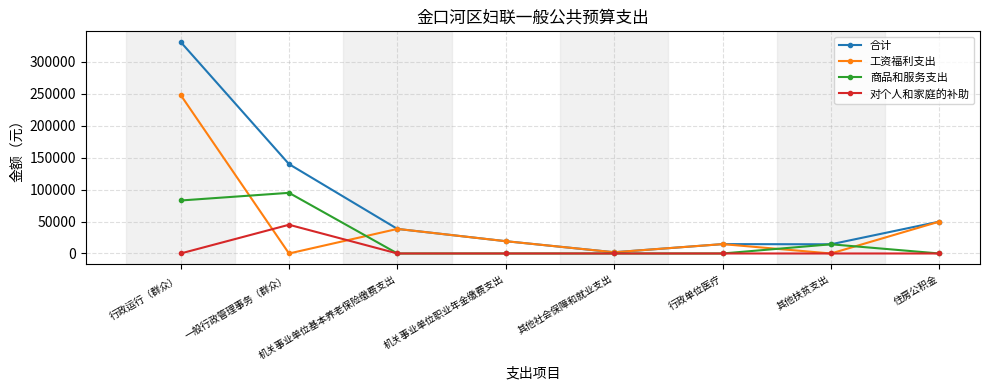

True or false: 合计 has a value of 38484 at 机关事业单位基本养老保险缴费支出.

True